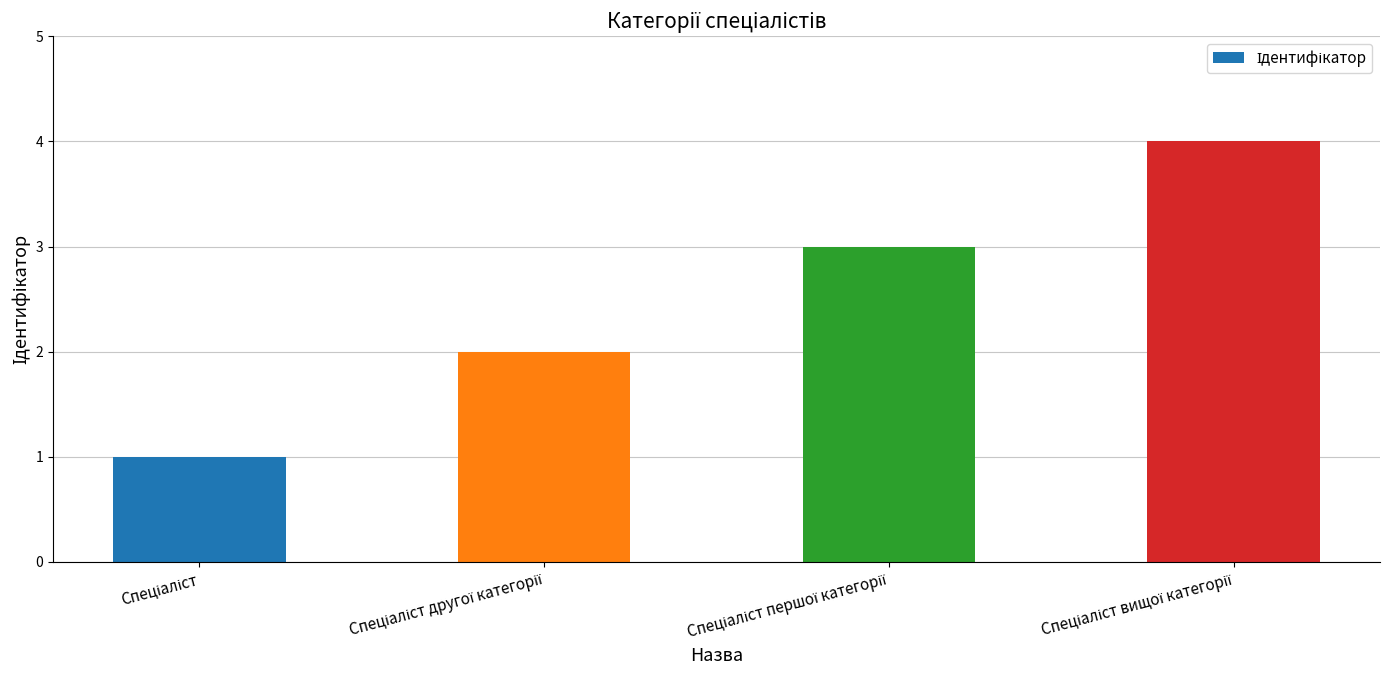

What is the difference between the maximum and minimum values?

3